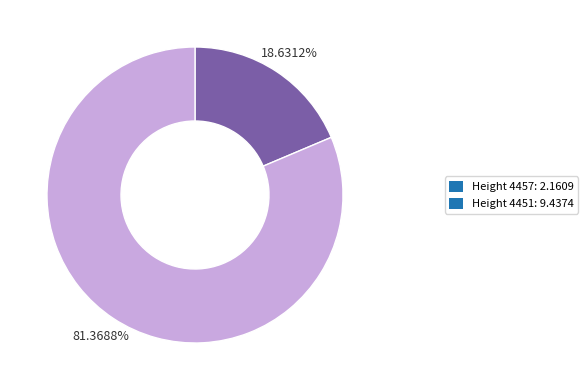

To the nearest percent, what is the average slice percentage?

50%